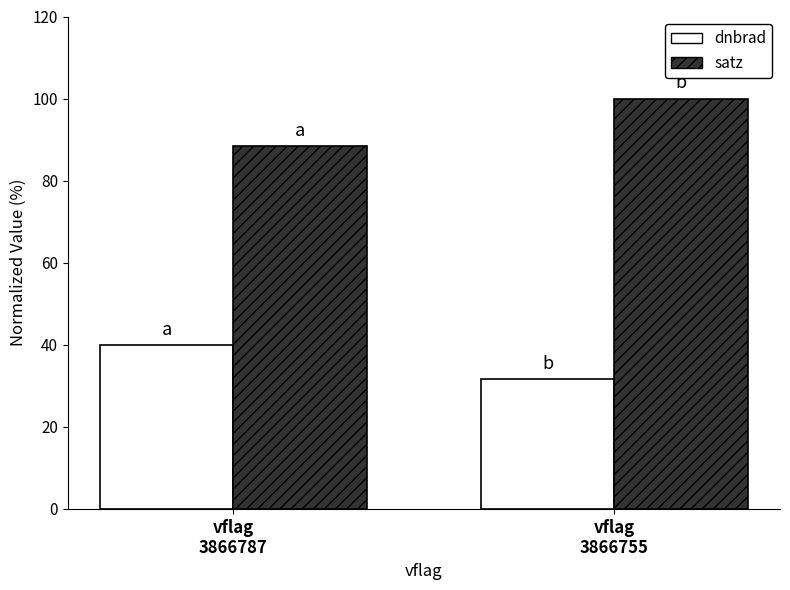

What are all the series names shown in the legend?

dnbrad, satz